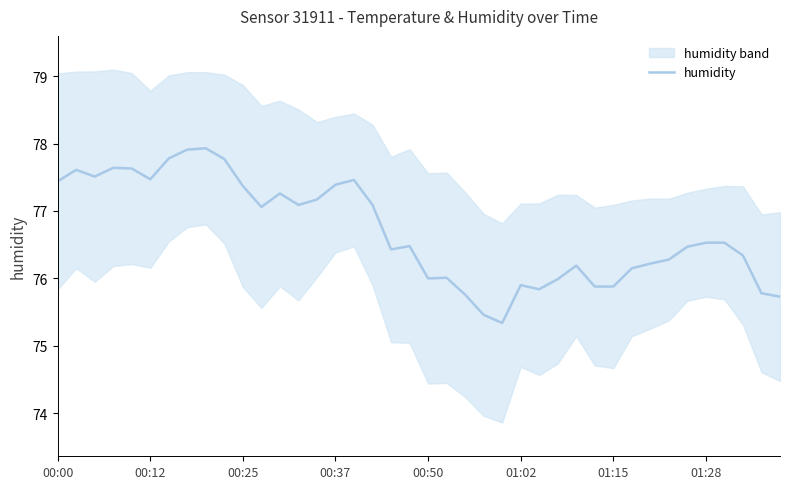

True or false: the data has more than 0 interior local peaks.

True